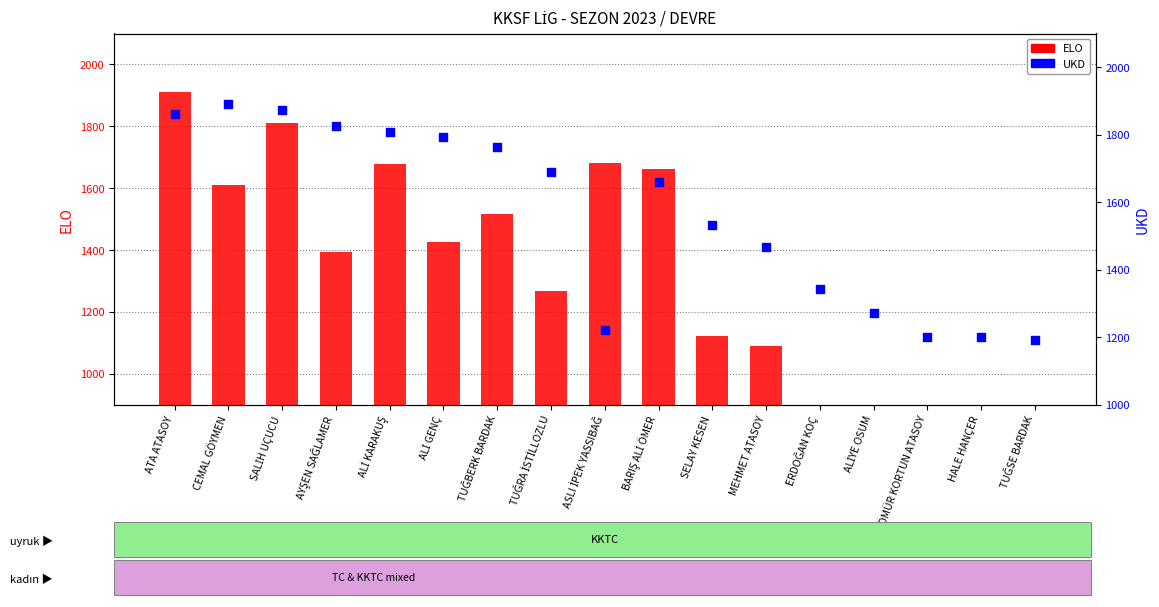

At how many categories does at least one series exceed 529?

17